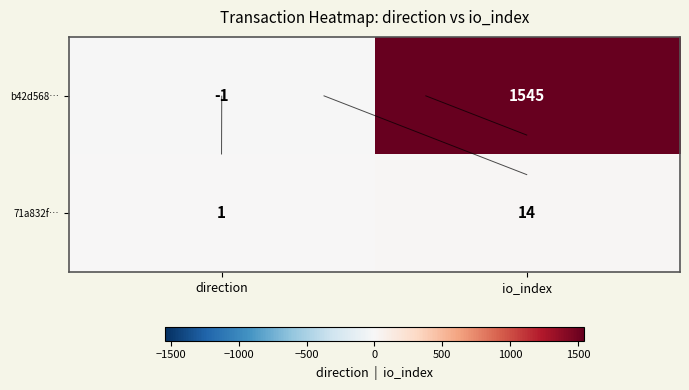

What is the difference between the maximum and minimum values in the 71a832f… series?

13